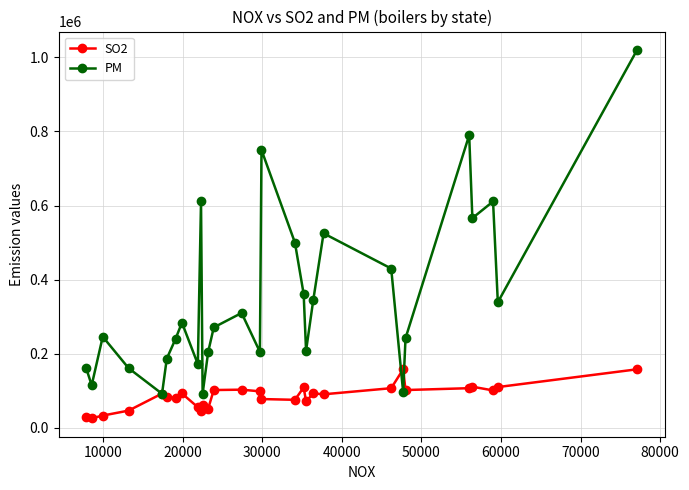

What is the greatest value displayed?

1020000